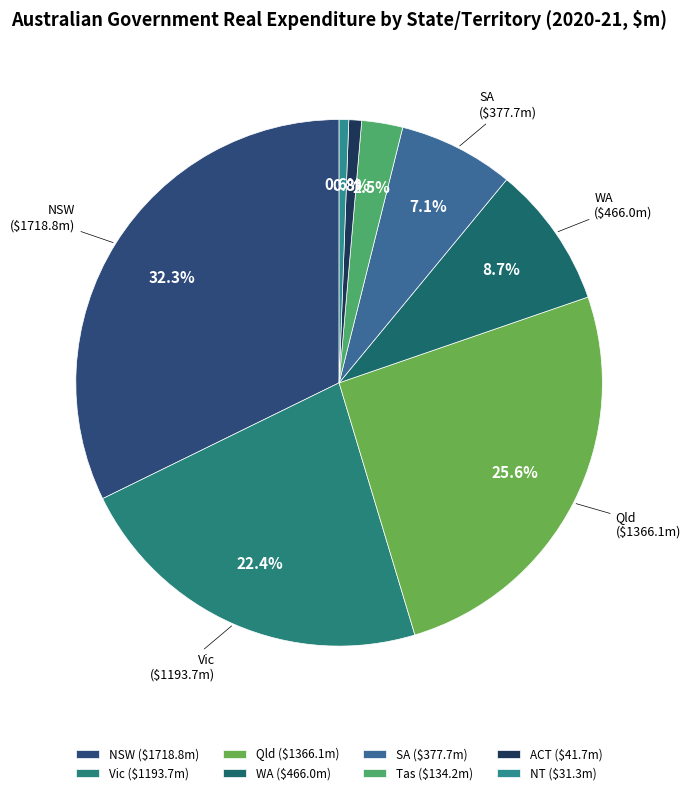

How many slices are in this pie chart?

8